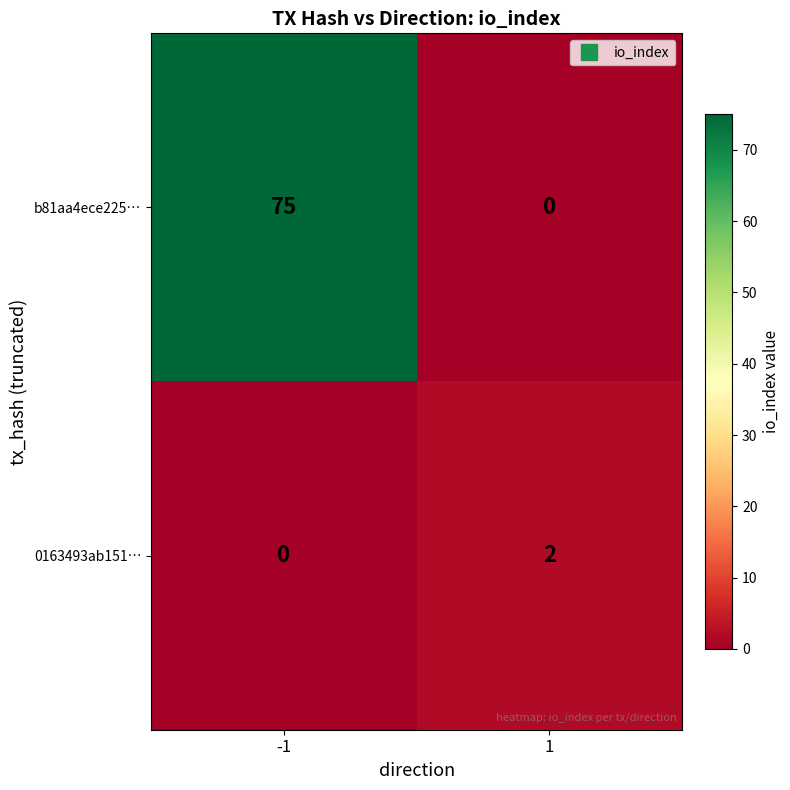

Which series changed the most between -1 and 1?

b81aa4ece225…